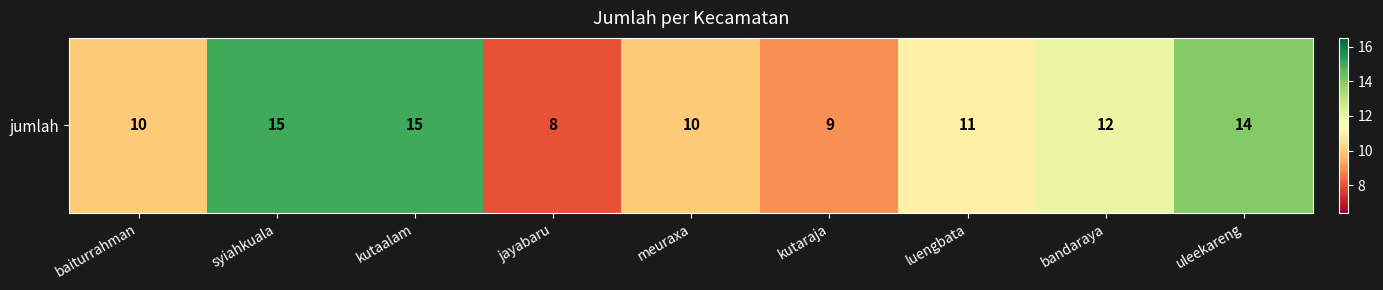

What is the difference between the maximum and minimum values?

7